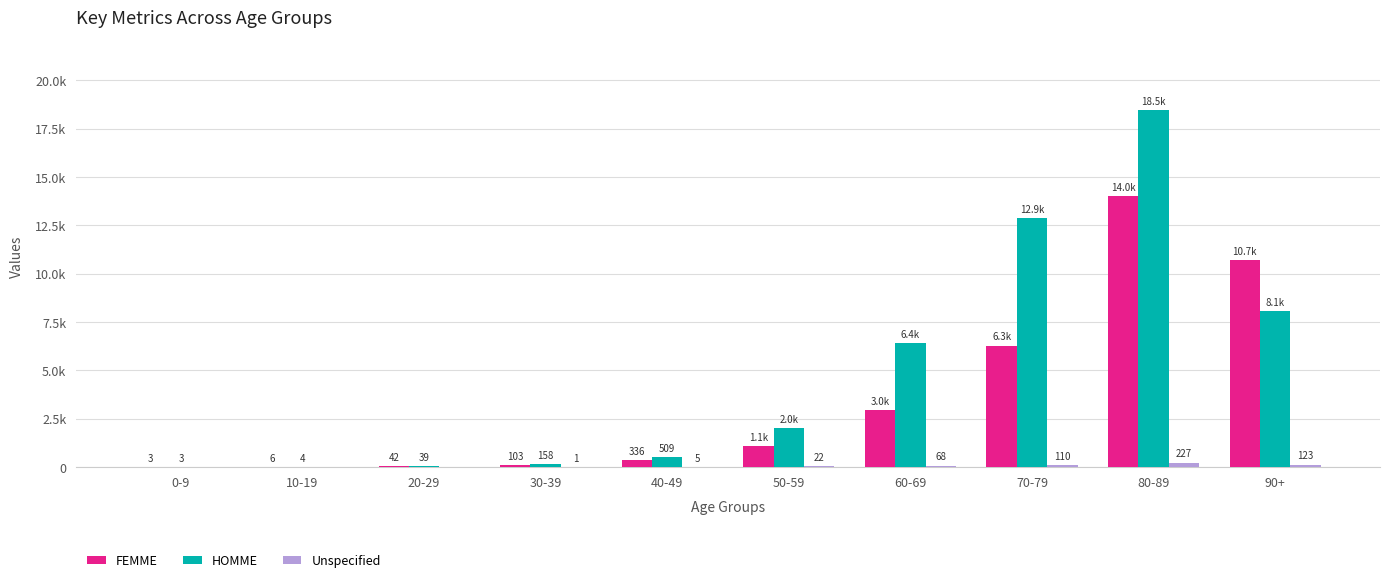

List the labels in order of HOMME value, largest first.

80-89, 70-79, 90+, 60-69, 50-59, 40-49, 30-39, 20-29, 10-19, 0-9